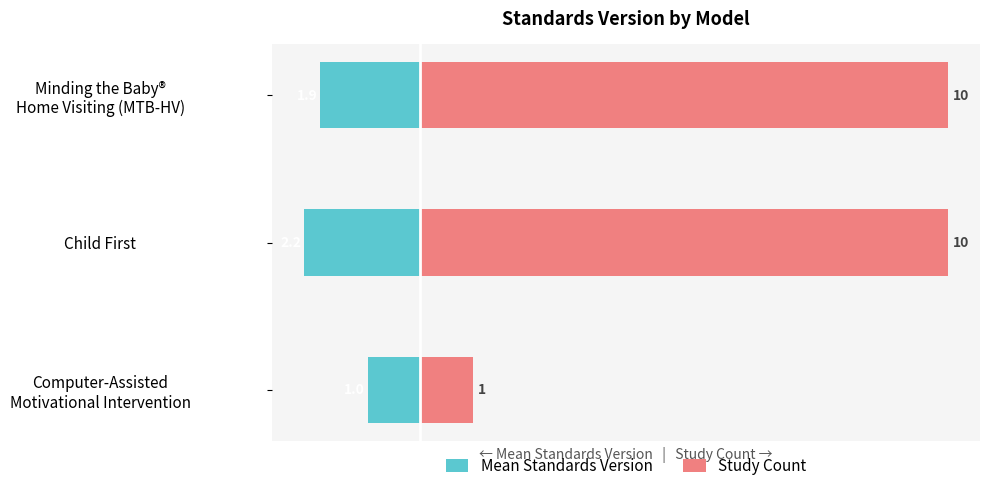

Read the Study Count value at Child First.

10.0